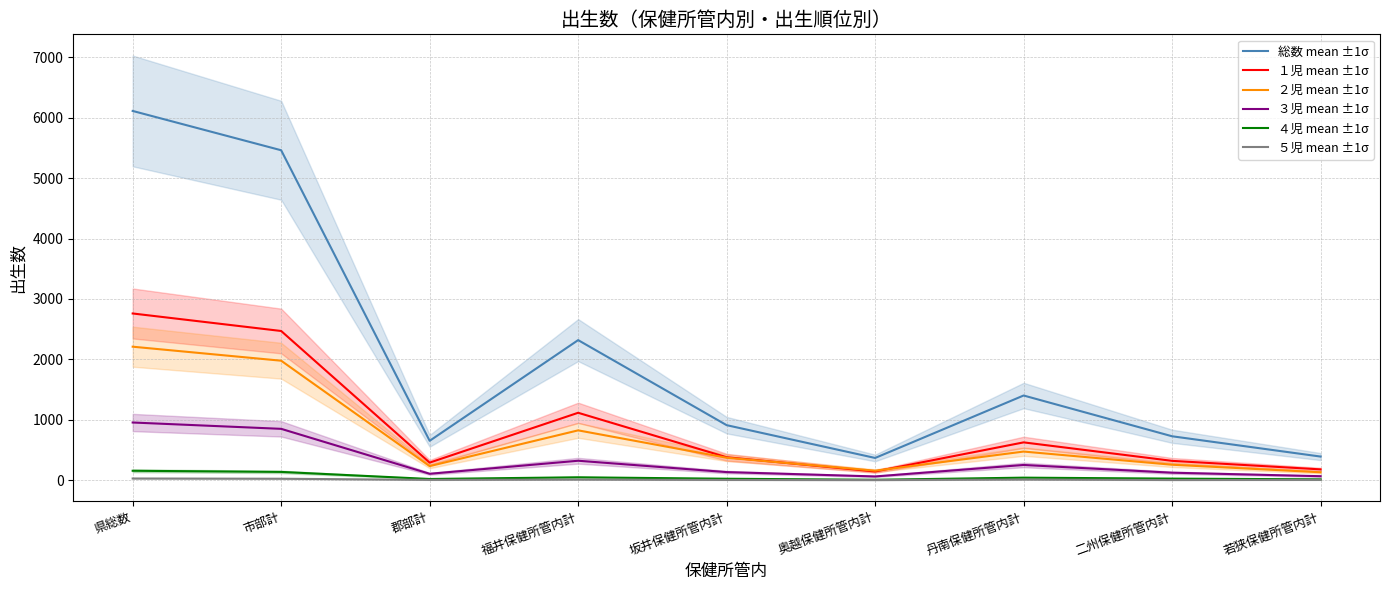

Reading right to left, transcribe all the data shown in this chart.

総数 mean ±1σ: 390	726	1401	367	910	2318	651	5461	6112
１児 mean ±1σ: 178	319	625	143	379	1115	290	2469	2759
２児 mean ±1σ: 130	255	473	156	371	824	232	1977	2209
３児 mean ±1σ: 65	123	251	61	133	321	105	849	954
４児 mean ±1σ: 13	25	41	6	23	47	19	136	155
５児 mean ±1σ: 4	2	9	1	3	8	4	23	27